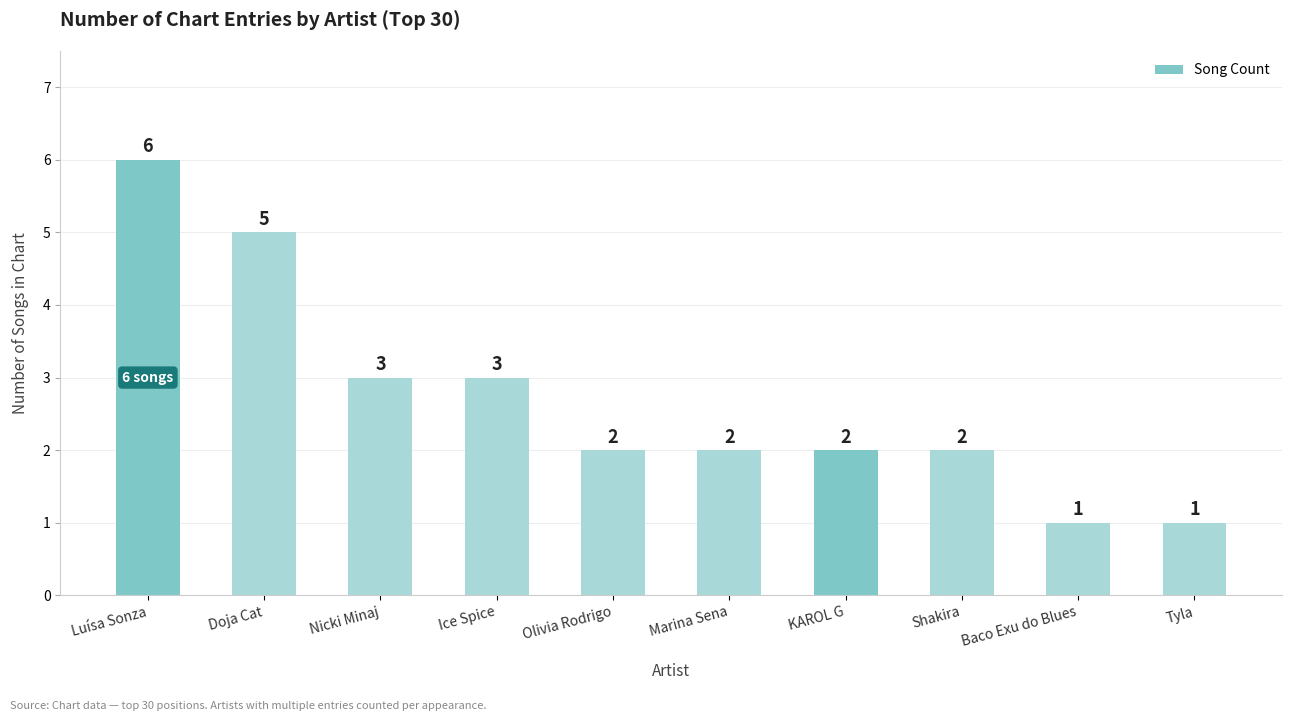

Reading right to left, extract all data points from this chart.

Tyla=1	Baco Exu do Blues=1	Shakira=2	KAROL G=2	Marina Sena=2	Olivia Rodrigo=2	Ice Spice=3	Nicki Minaj=3	Doja Cat=5	Luísa Sonza=6